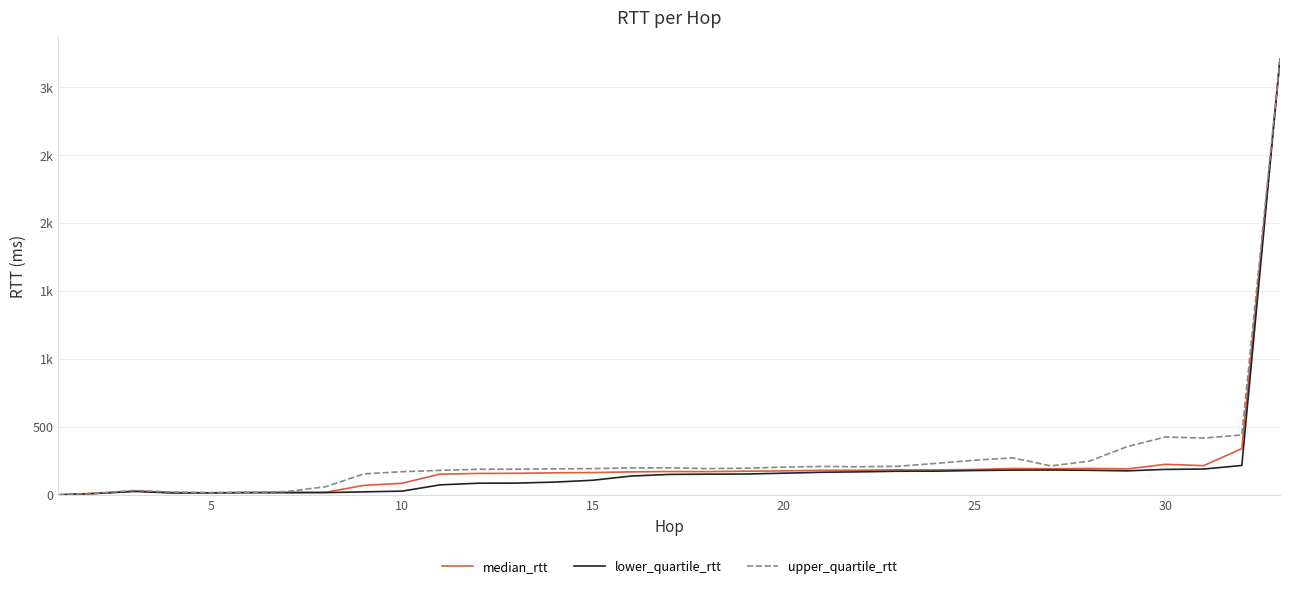

What are all the series names shown in the legend?

median_rtt, lower_quartile_rtt, upper_quartile_rtt